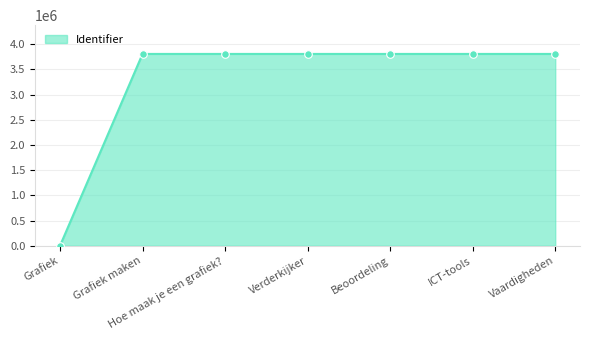

What is the ratio of the value at ICT-tools to the value at Verderkijker?

1.0